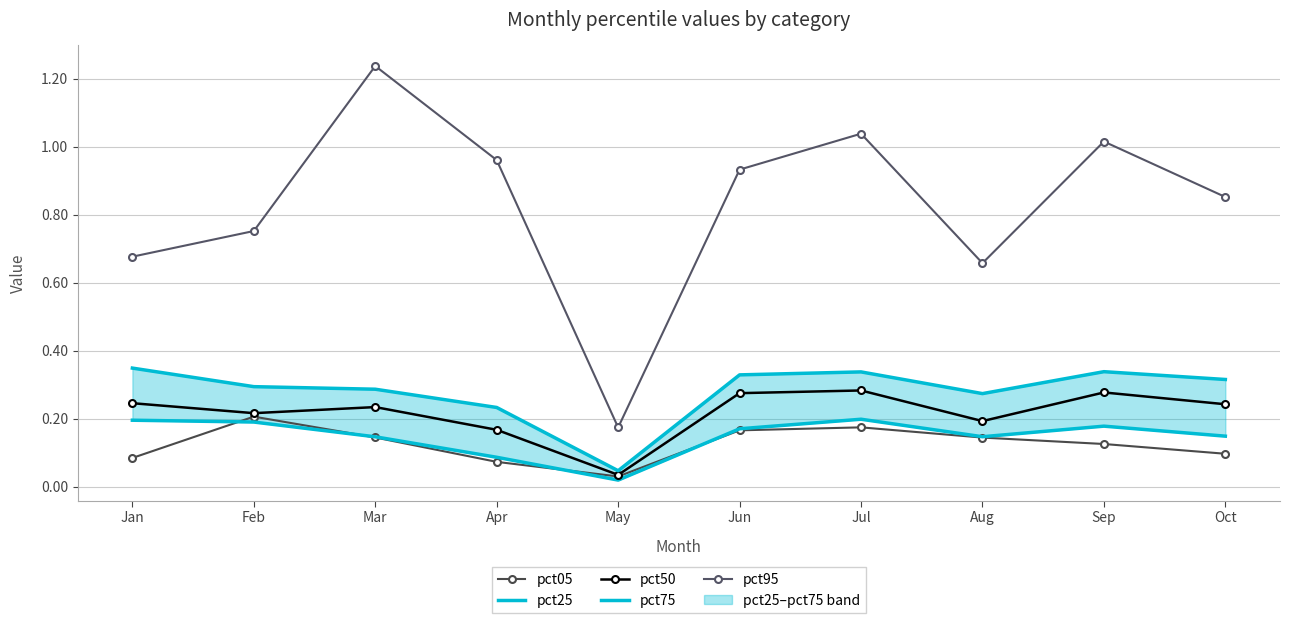

Count the number of categories in the chart.

10